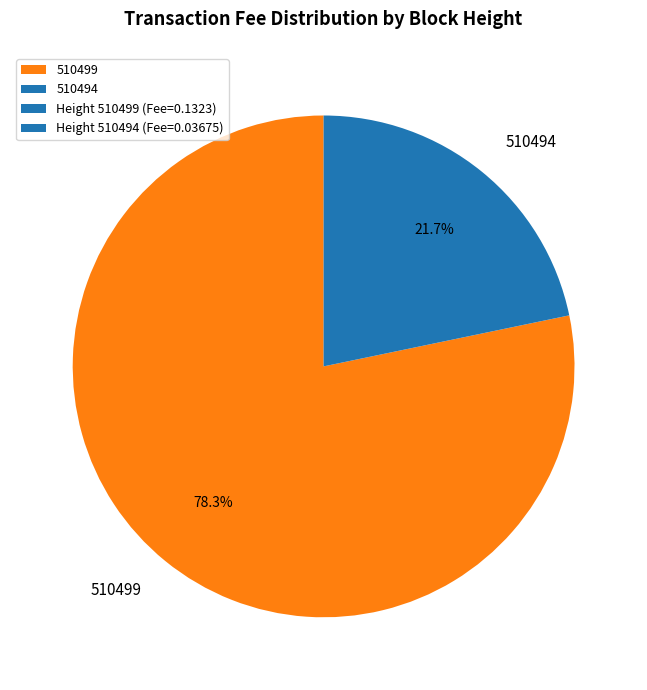

To the nearest percent, what is the difference between the 510499 and 510494 slice percentages?

57%